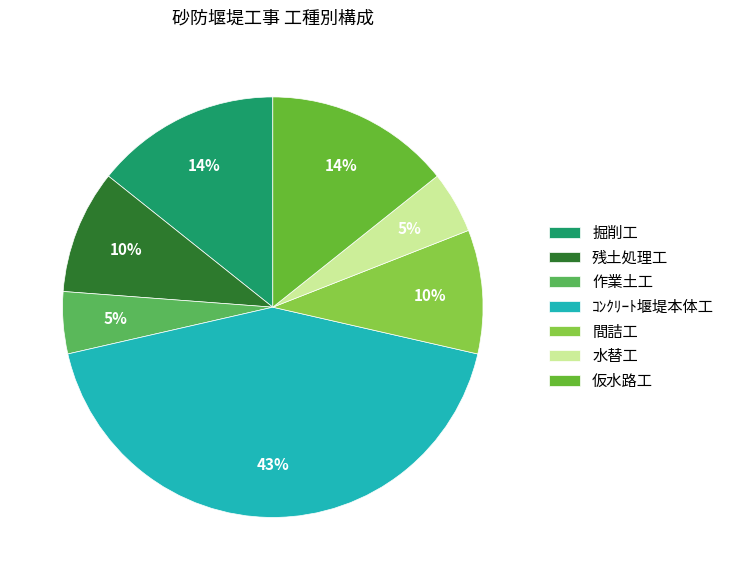

Count the number of slices in the pie.

7